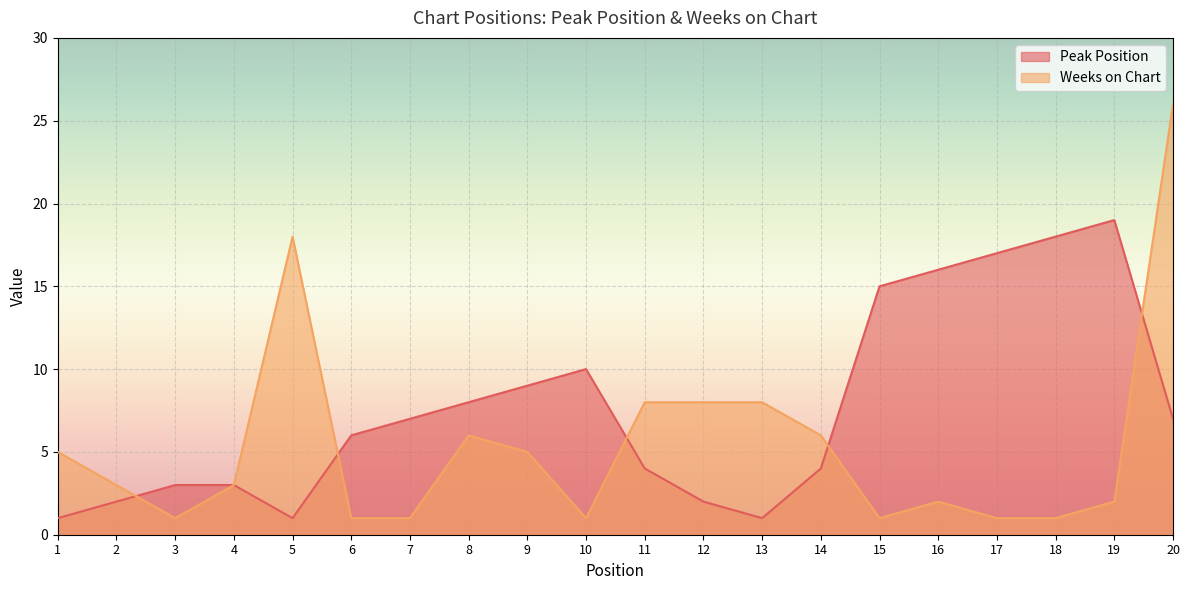

Does the chart display data point markers on the line(s)?

No